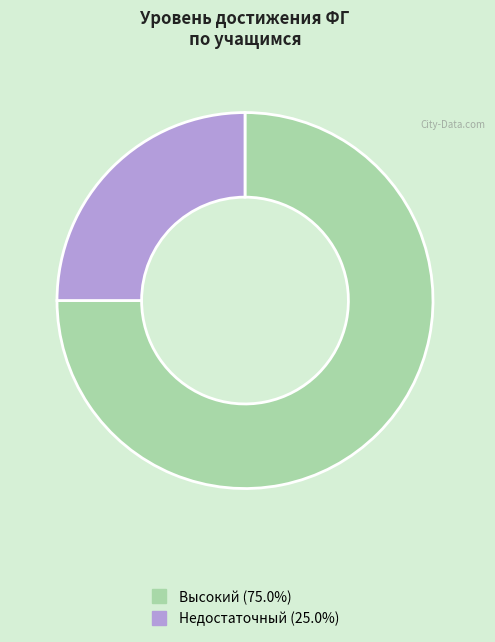

Is it true that Недостаточный is 40% of the pie?

False